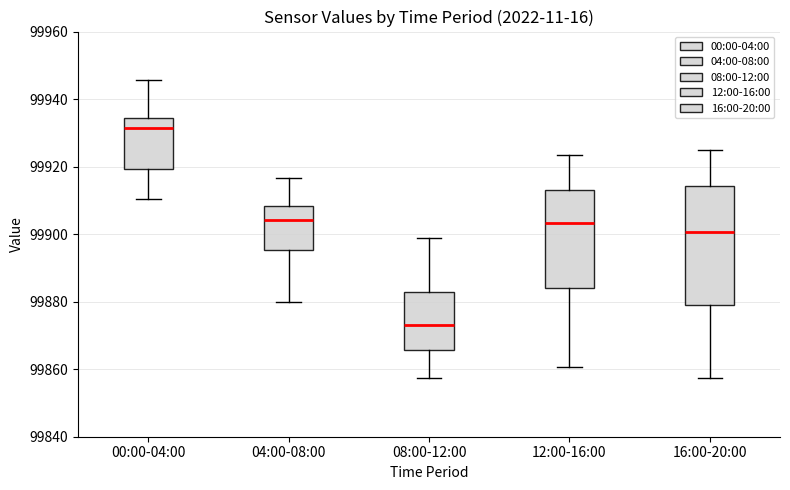

Reading left to right, read every box against the y-axis: the position of its median line, the range the box covers, and the ends of its whiskers. The values are not printed on the chart, so give them approximately, as read against the axis.

00:00-04:00: median 99932, box 99920 to 99934, whiskers 99910 to 99946
04:00-08:00: median 99904, box 99896 to 99908, whiskers 99880 to 99916
08:00-12:00: median 99874, box 99866 to 99882, whiskers 99858 to 99898
12:00-16:00: median 99904, box 99884 to 99914, whiskers 99860 to 99924
16:00-20:00: median 99900, box 99880 to 99914, whiskers 99858 to 99926